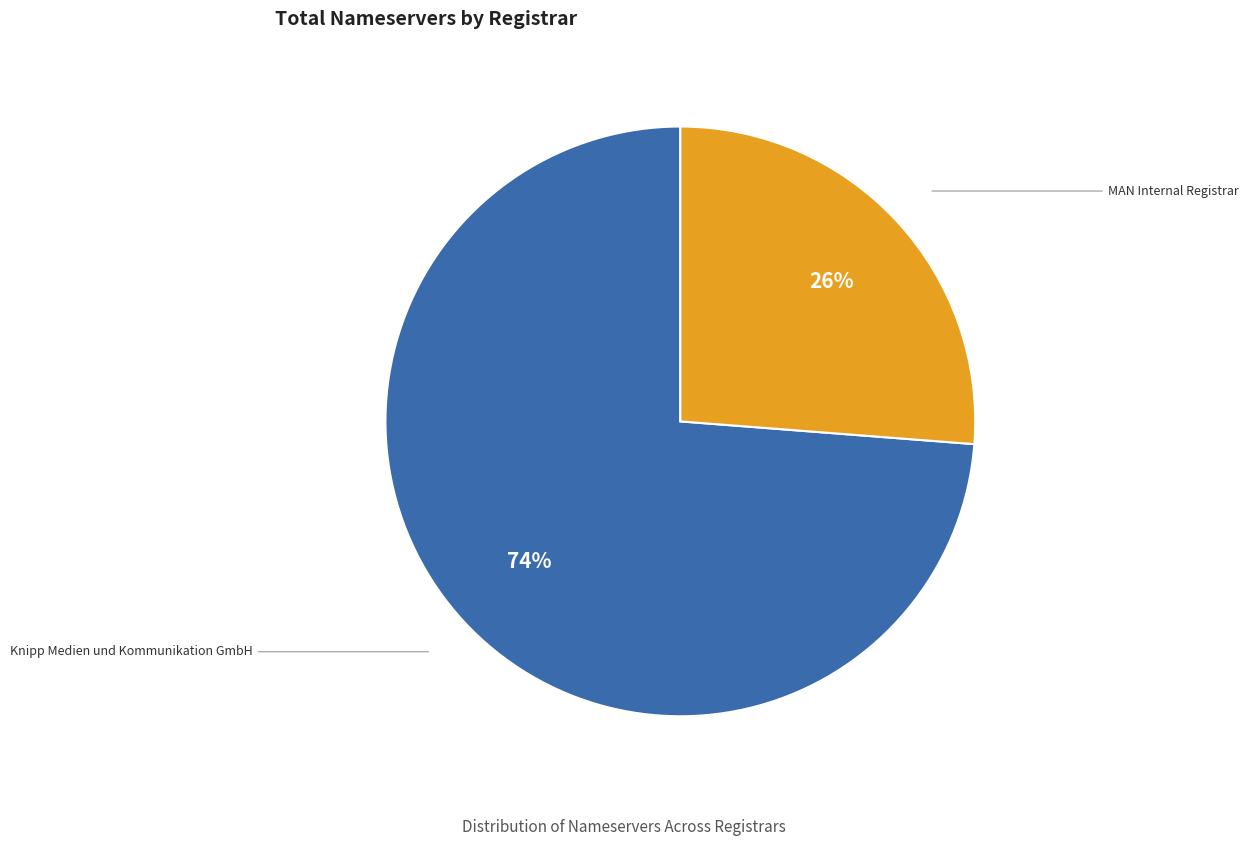

Does any single category account for the majority?

Yes